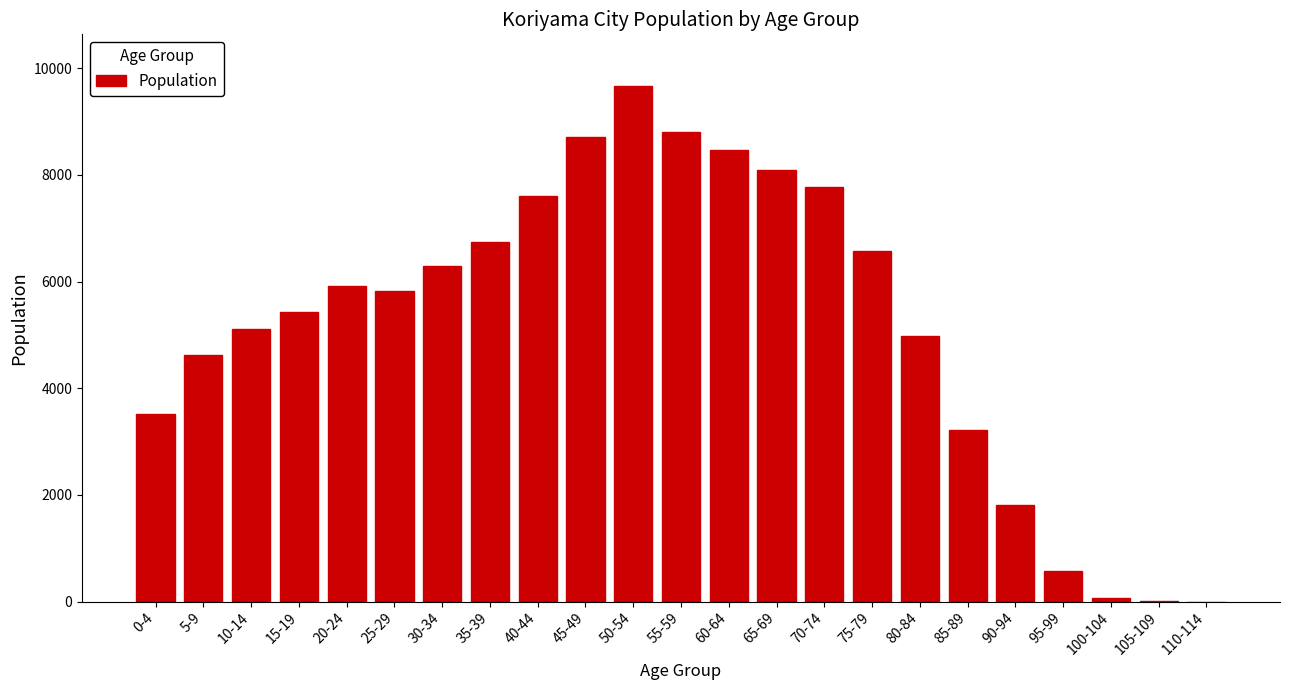

Approximately how many times larger is the value at 65-69 compared to 75-79?

1.2